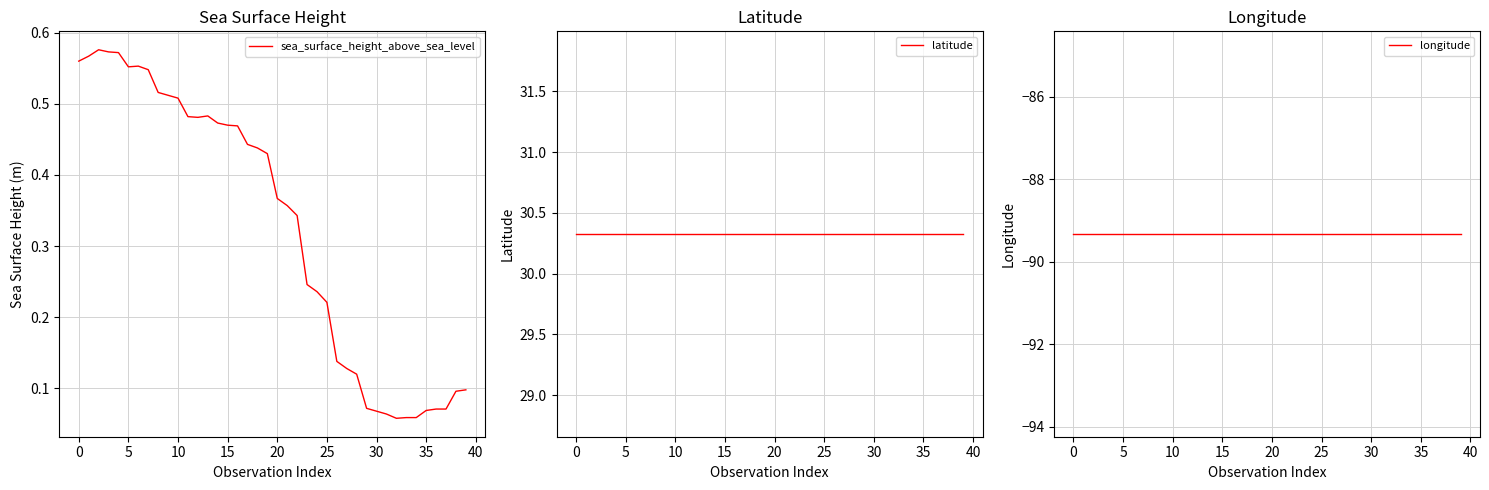

Rank the series by their maximum value, from lowest to highest.

longitude, sea_surface_height_above_sea_level, latitude